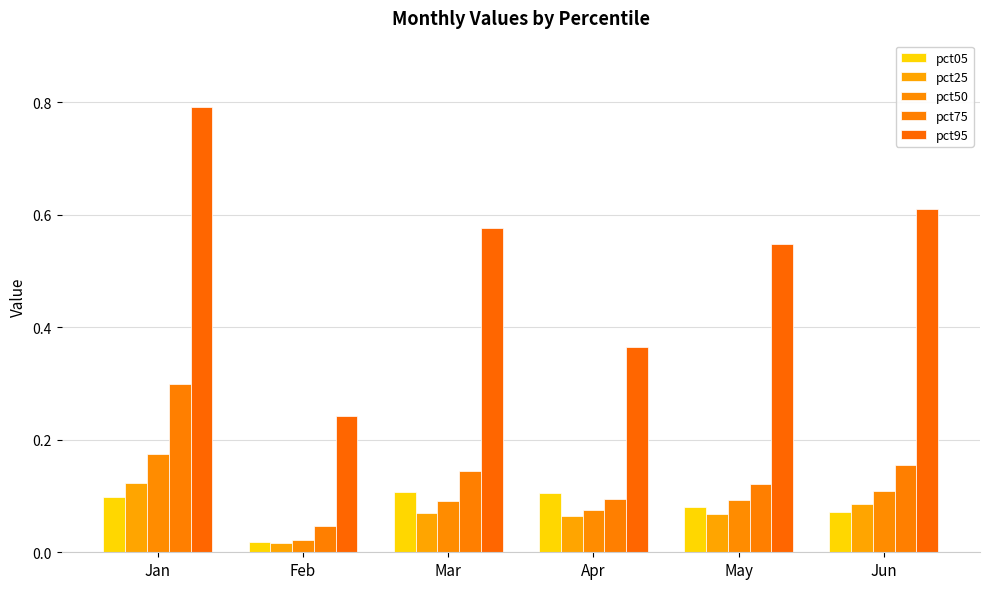

How many bars are there in each group?

5